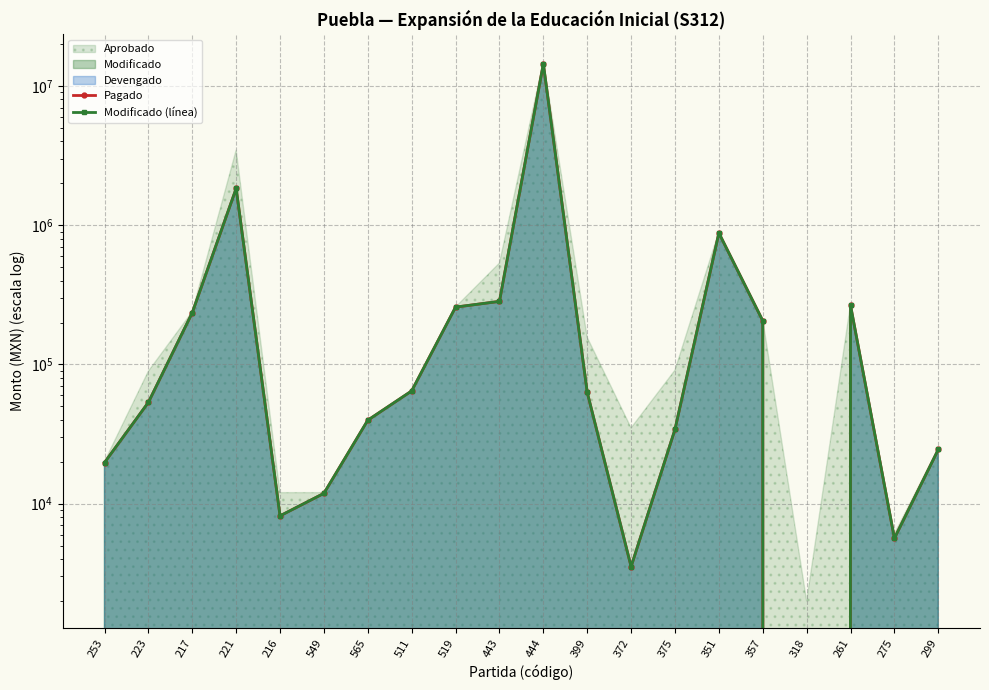

How many data points in Pagado are less than 62998?

10